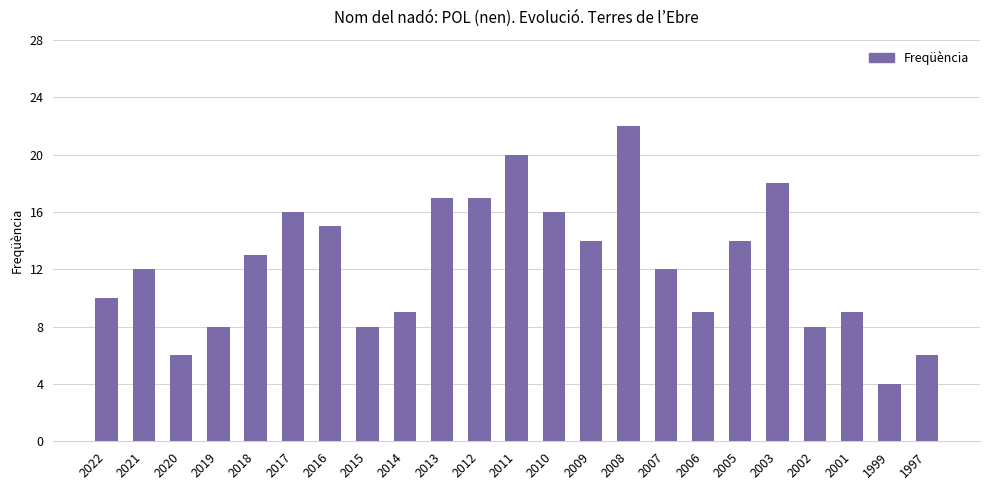

What is the greatest value displayed?

22